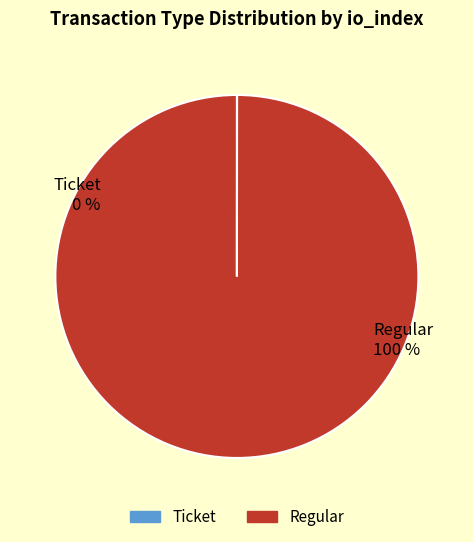

What is the smallest slice in the pie chart?

Ticket